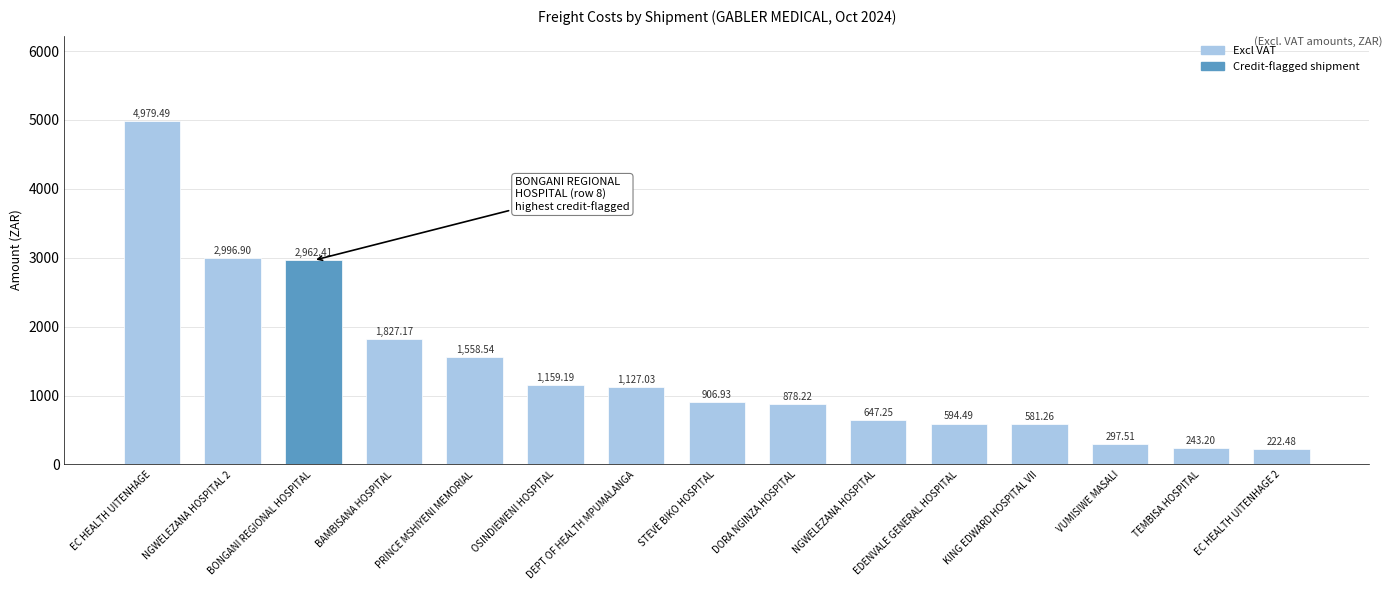

Rank the categories by value from lowest to highest.

EC HEALTH UITENHAGE 2, TEMBISA HOSPITAL, VUMISIWE MASALI, KING EDWARD HOSPITAL VII, EDENVALE GENERAL HOSPITAL, NGWELEZANA HOSPITAL, DORA NGINZA HOSPITAL, STEVE BIKO HOSPITAL, DEPT OF HEALTH MPUMALANGA, OSINDIEWENI HOSPITAL, PRINCE MSHIYENI MEMORIAL, BAMBISANA HOSPITAL, BONGANI REGIONAL HOSPITAL, NGWELEZANA HOSPITAL 2, EC HEALTH UITENHAGE